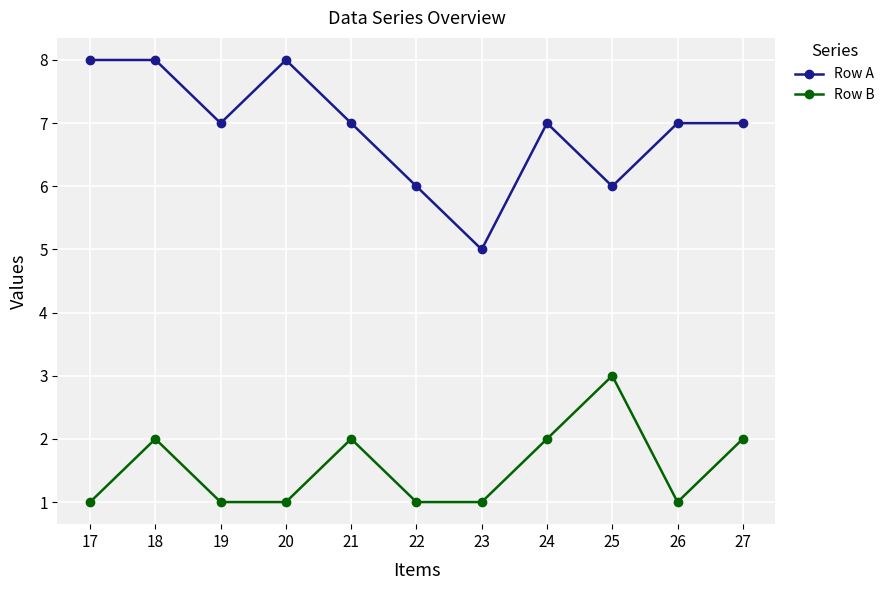

At 18, list the series in order from smallest to largest.

Row B, Row A